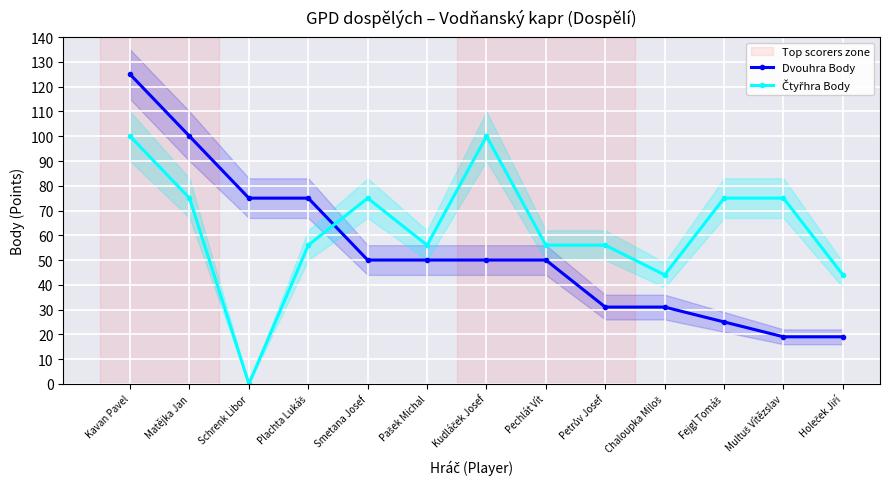

At how many categories does at least one series exceed 16?

13